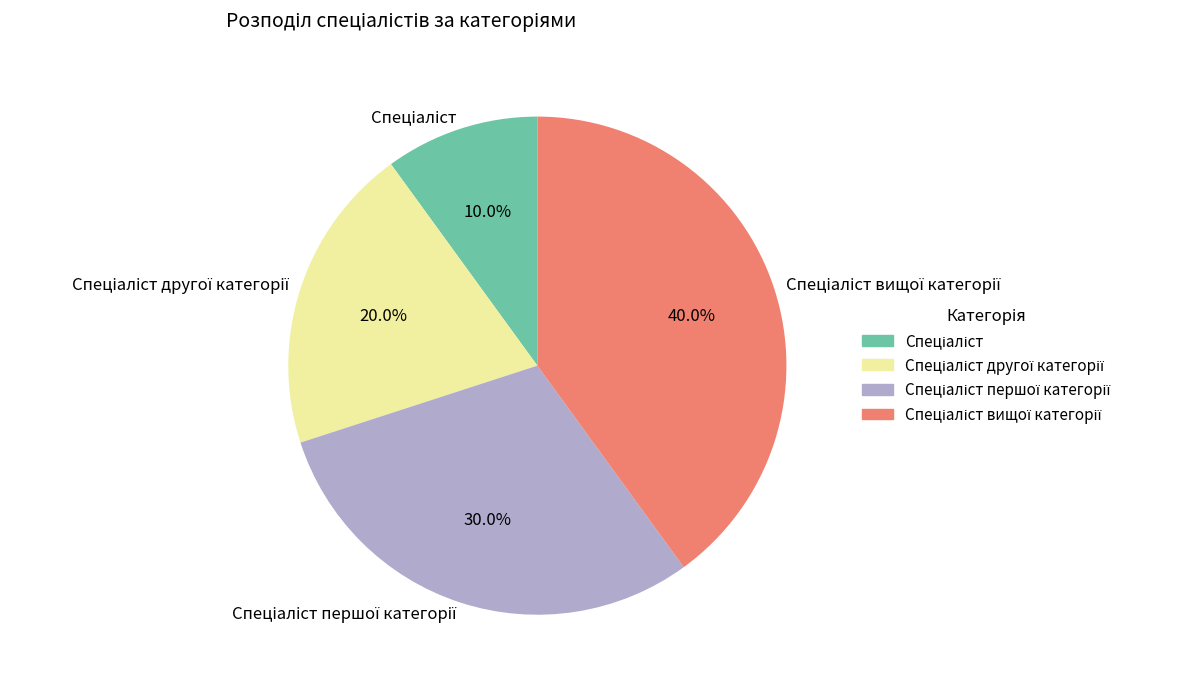

Is there any slice that represents more than half of the pie?

No